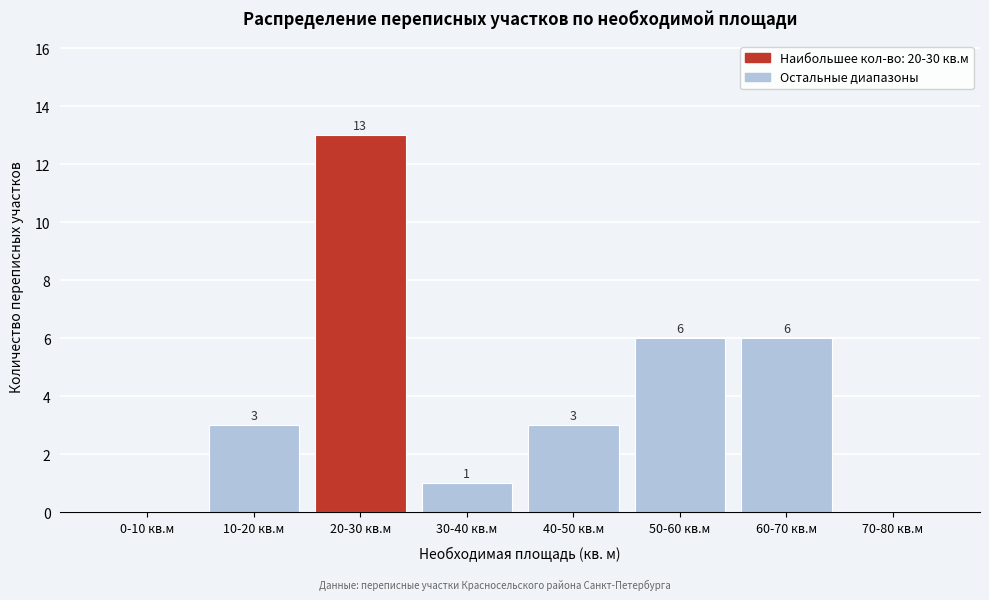

Reading left to right, transcribe all the data shown in this chart.

0-10 кв.м=0	10-20 кв.м=3	20-30 кв.м=13	30-40 кв.м=1	40-50 кв.м=3	50-60 кв.м=6	60-70 кв.м=6	70-80 кв.м=0